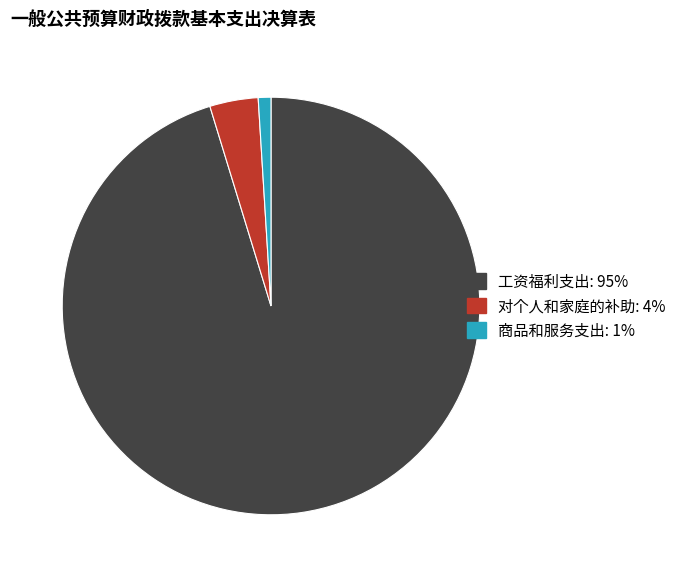

How many slices are in this pie chart?

3